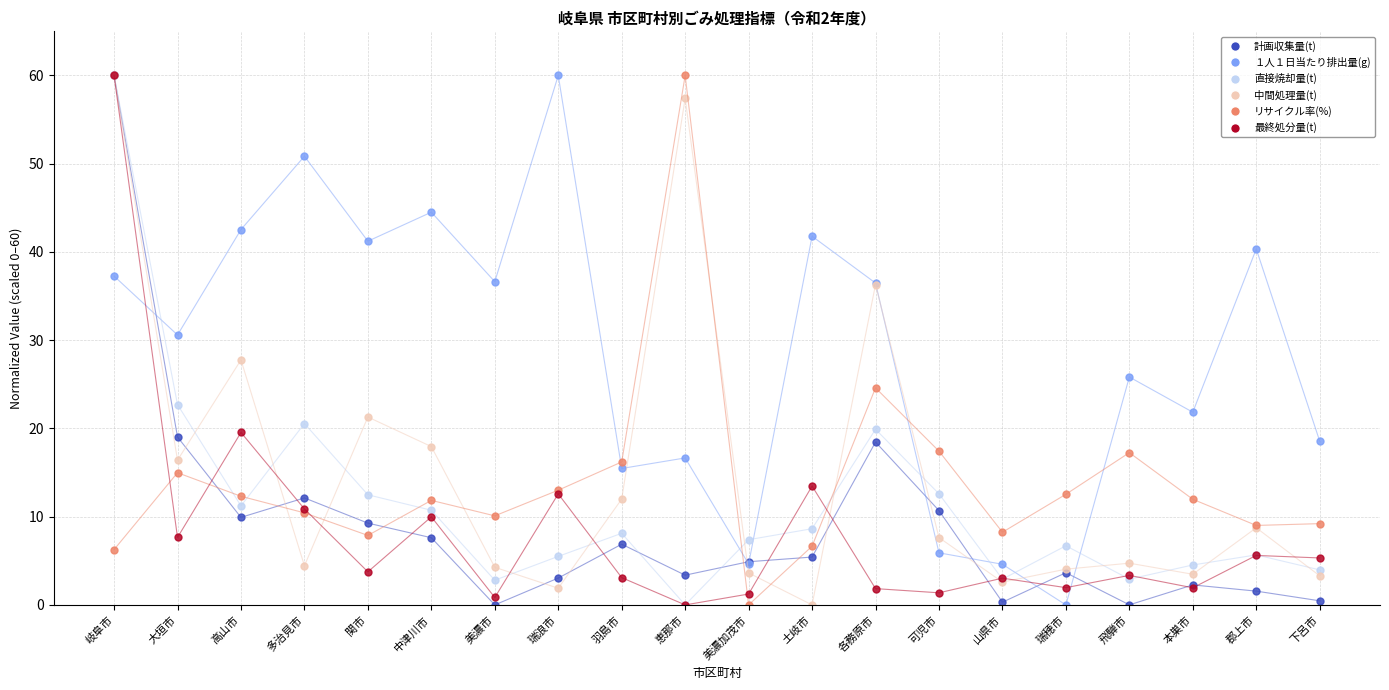

Is it true that １人１日当たり排出量(g) equals 22.3 at 各務原市?

False